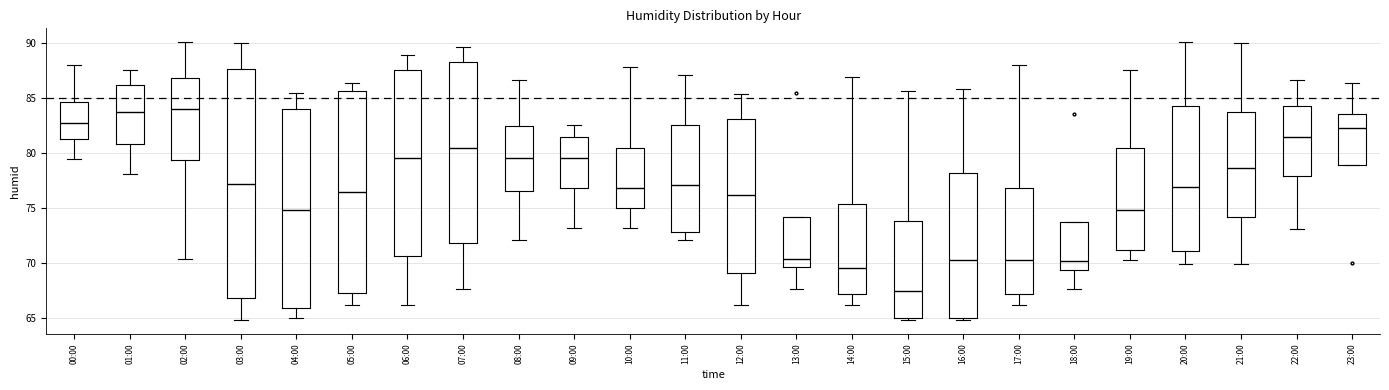

Where is the upper edge of the box for 08:00 on the y-axis? The values are not printed on the chart, so give them approximately, as read against the axis.

82.5